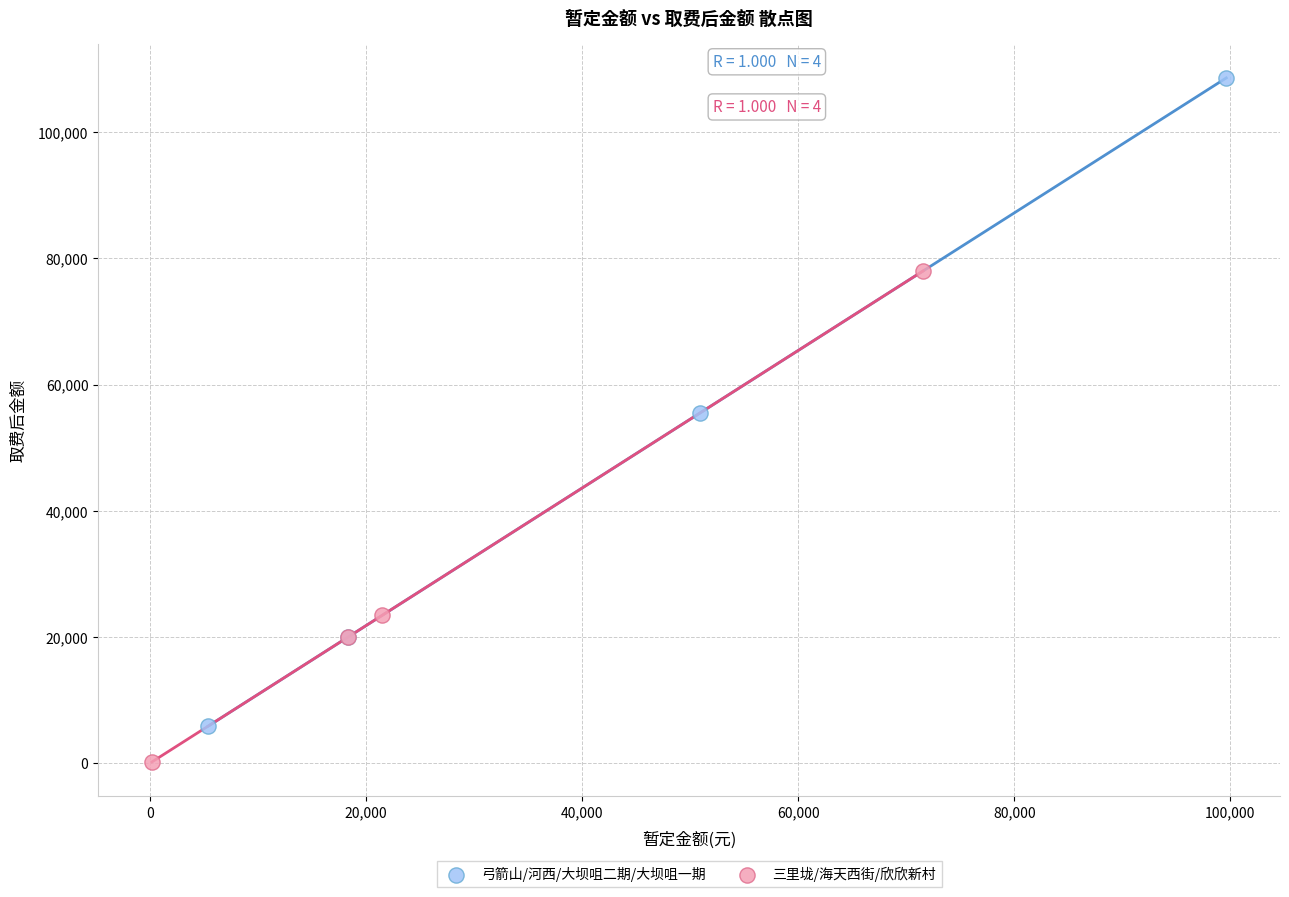

Which series reaches the minimum Y coordinate?

三里垅/海天西街/欣欣新村